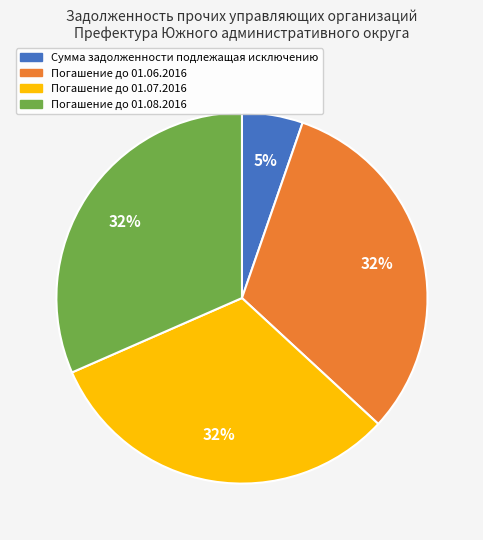

Between Погашение до 01.07.2016 and Сумма задолженности подлежащая исключению, which is larger?

Погашение до 01.07.2016